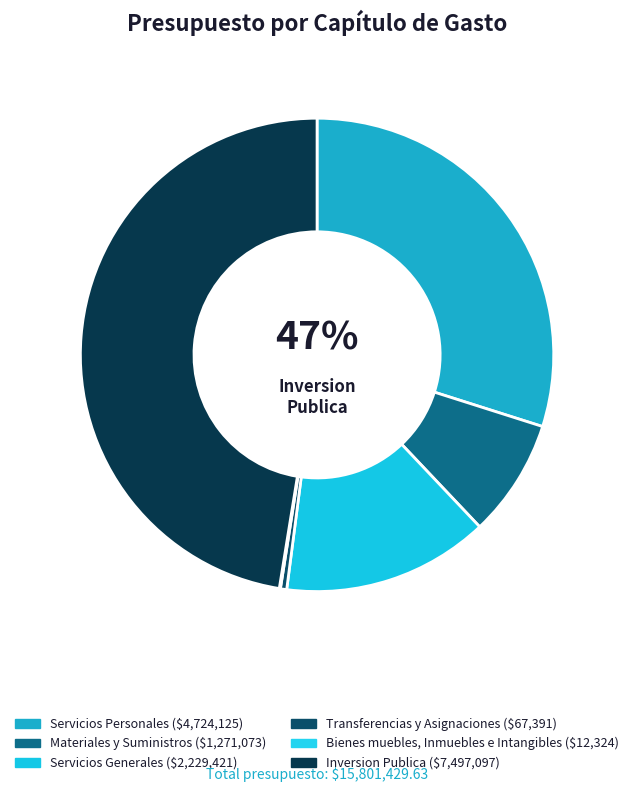

To the nearest percent, what is the average slice percentage?

17%